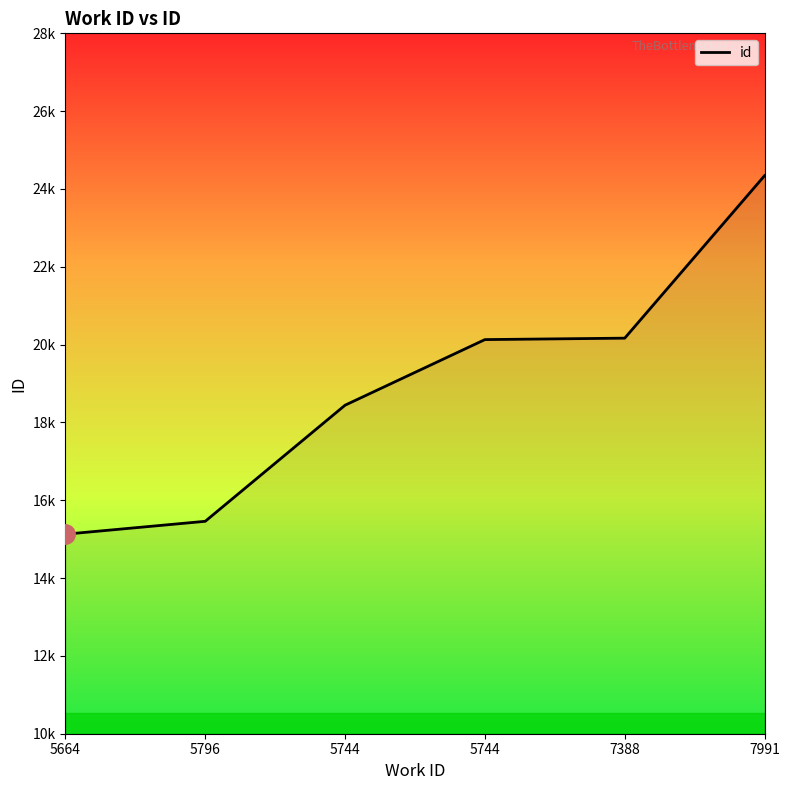

Does the chart display data point markers on the line(s)?

No